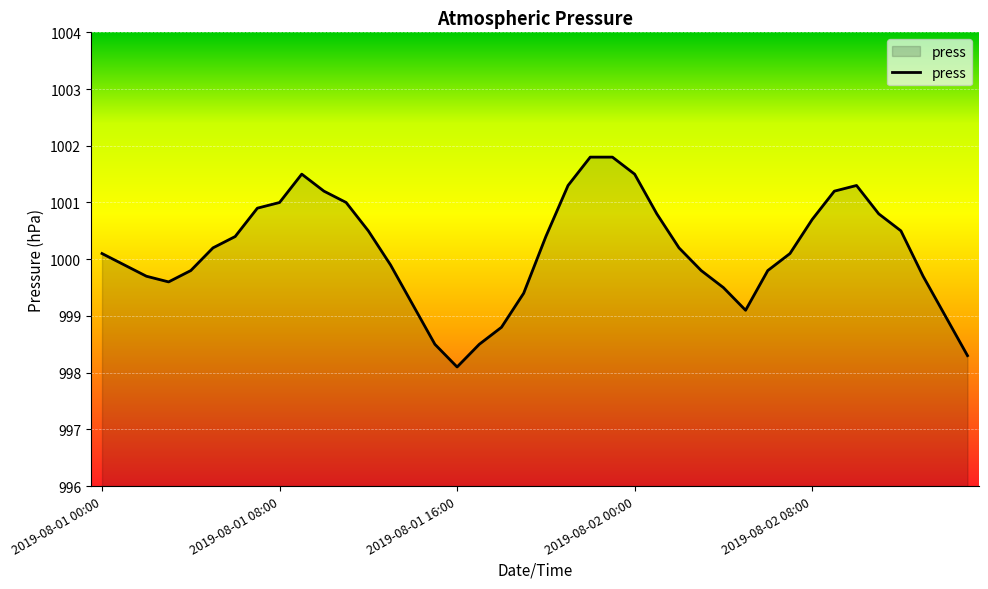

What is the minimum value shown in the chart?

998.1